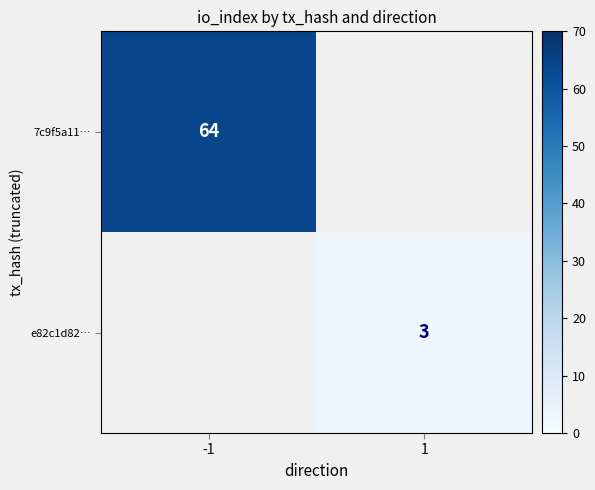

At how many categories does at least one series exceed 10?

1